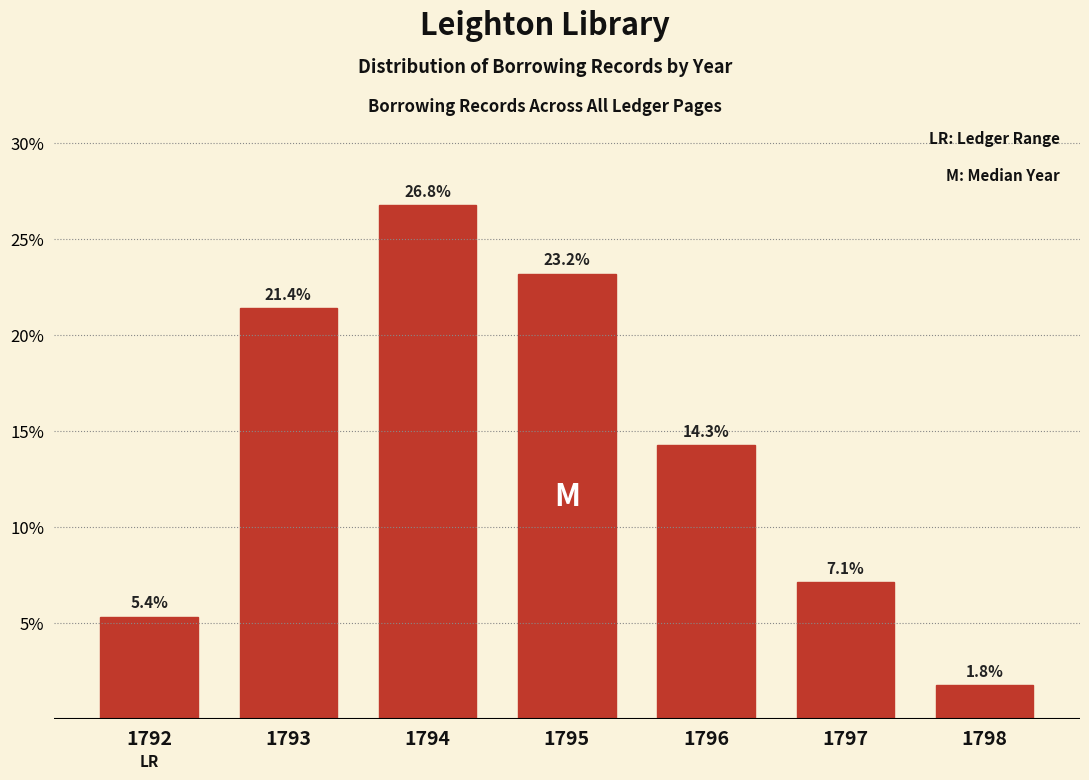

Reading left to right, what are all the values shown in this chart?

5.4	21.4	26.8	23.2	14.3	7.1	1.8